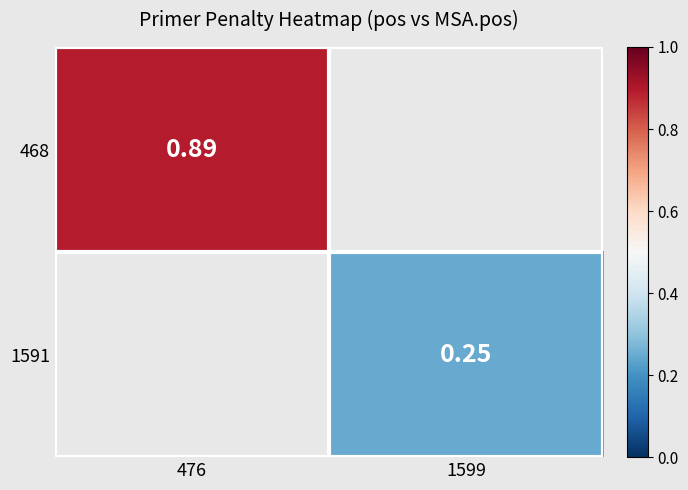

Is the value of 1591 at 1599 greater than the value of 468 at 476?

No